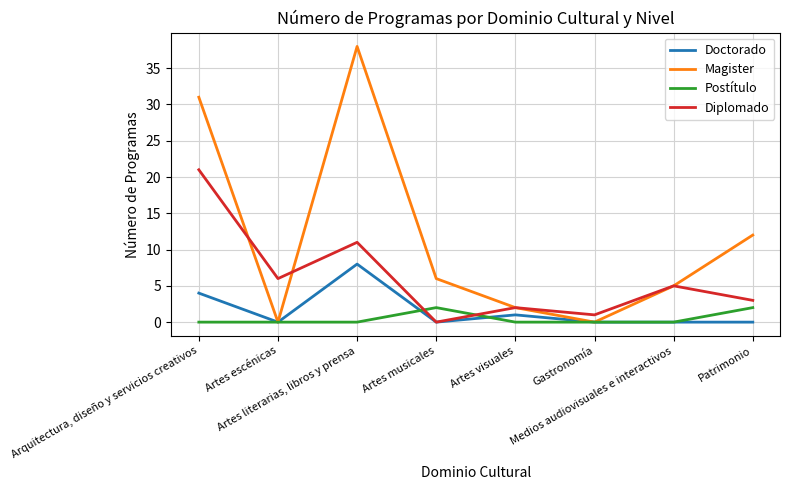

Which series has the largest total across all categories?

Magister